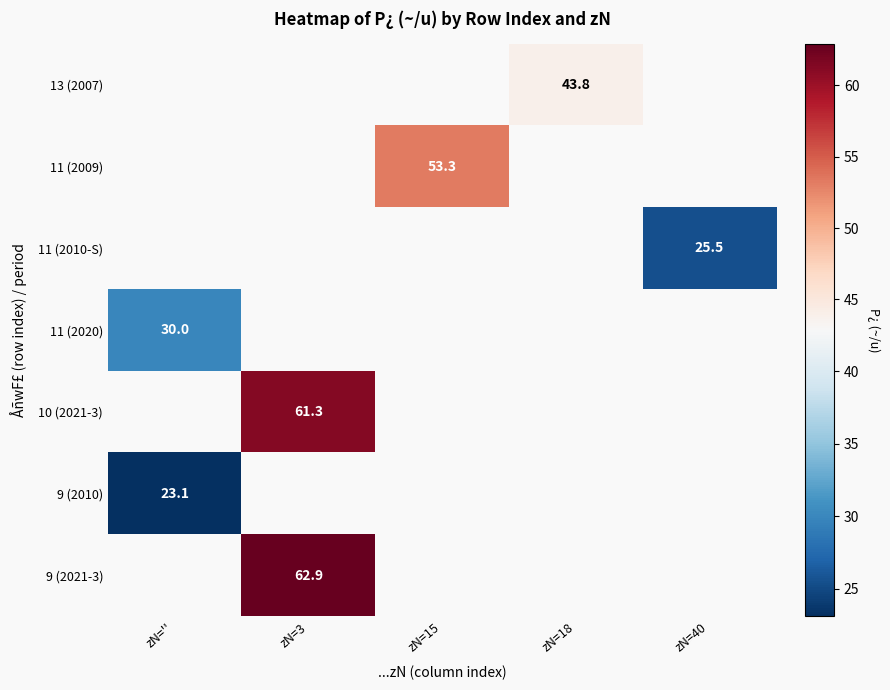

The 11 (2010-S) series shows 44.1 at zN=40. True or false?

False